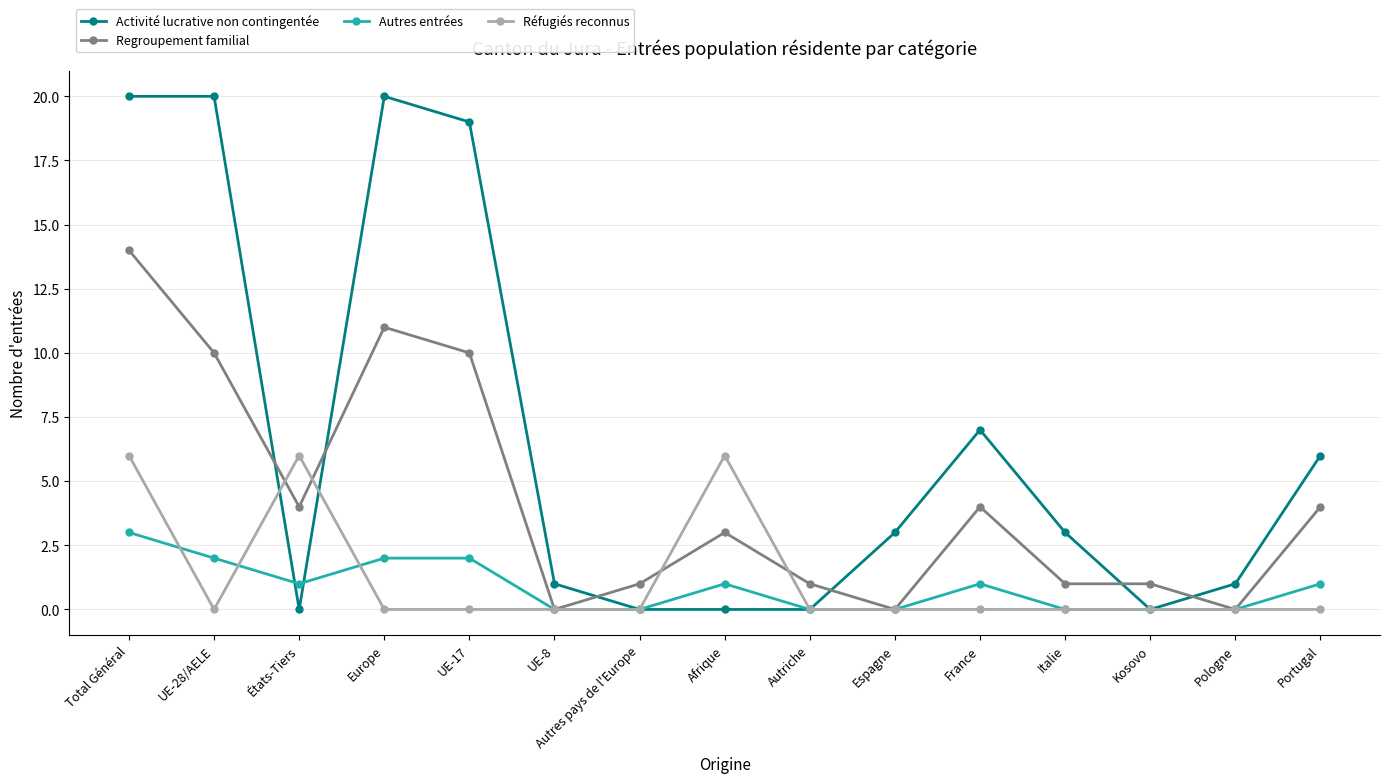

What is the sum of the Regroupement familial values at Autres pays de l'Europe and États-Tiers?

5